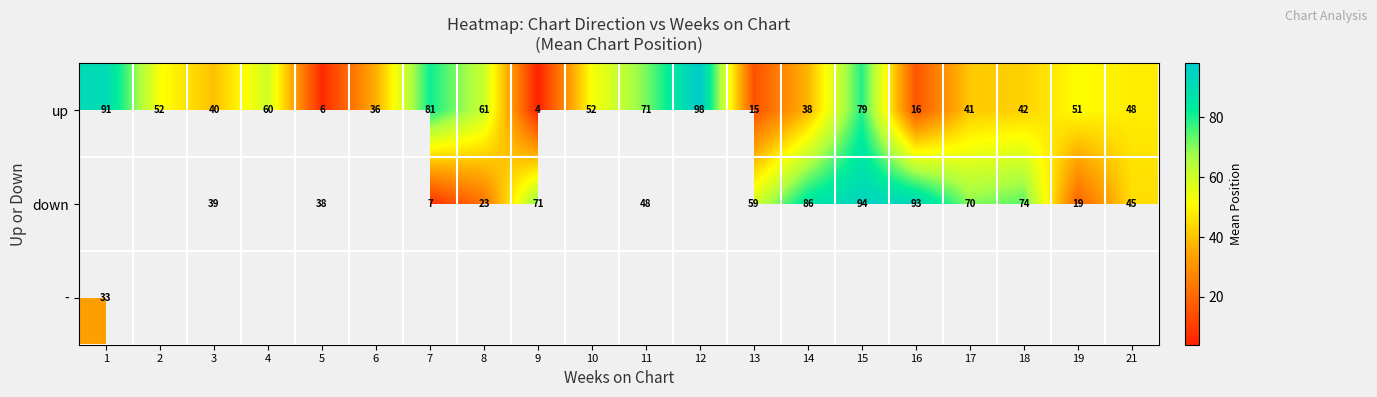

The value of - at 1 is 12. True or false?

False